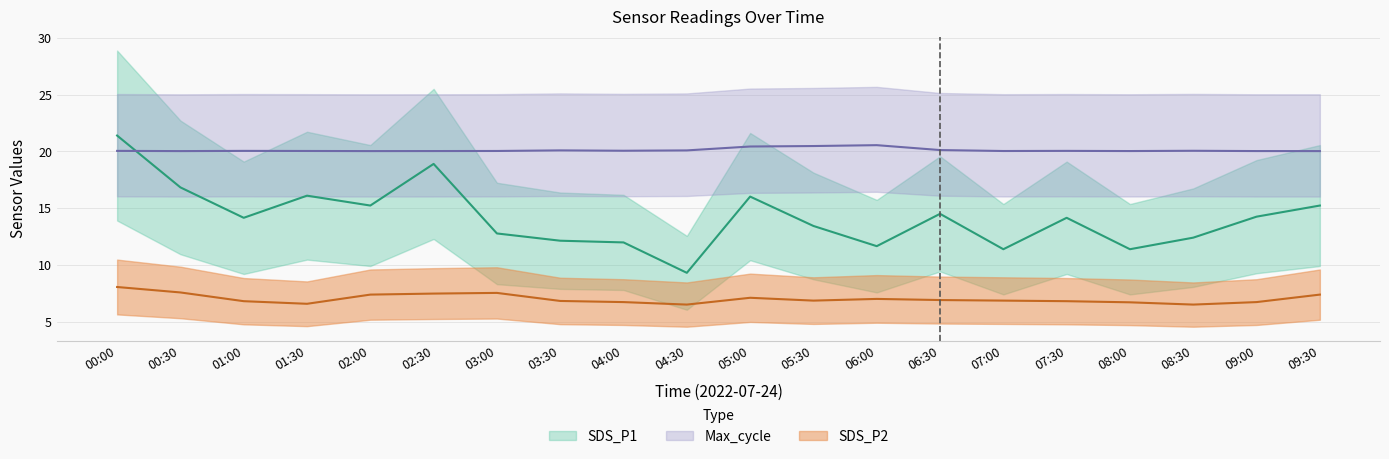

What is the approximate value of Max_cycle at 07:00?

20.0